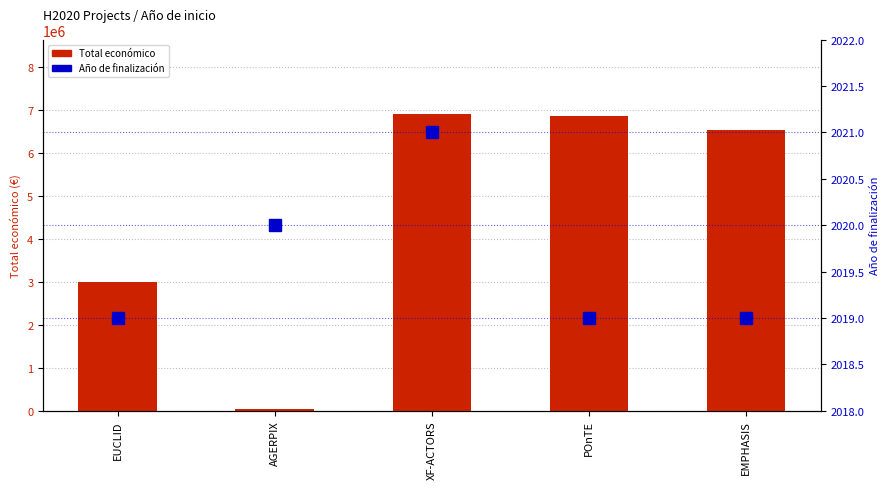

Reading left to right, extract all data points from this chart.

Total económico: 3000000	50000	6903000	6850000	6526038
Año de finalización: 2019	2020	2021	2019	2019